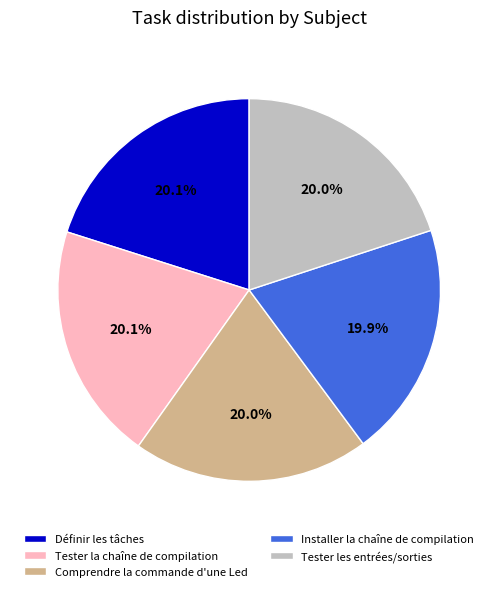

To the nearest percent, what percentage of the pie is Installer la chaîne de compilation?

20%